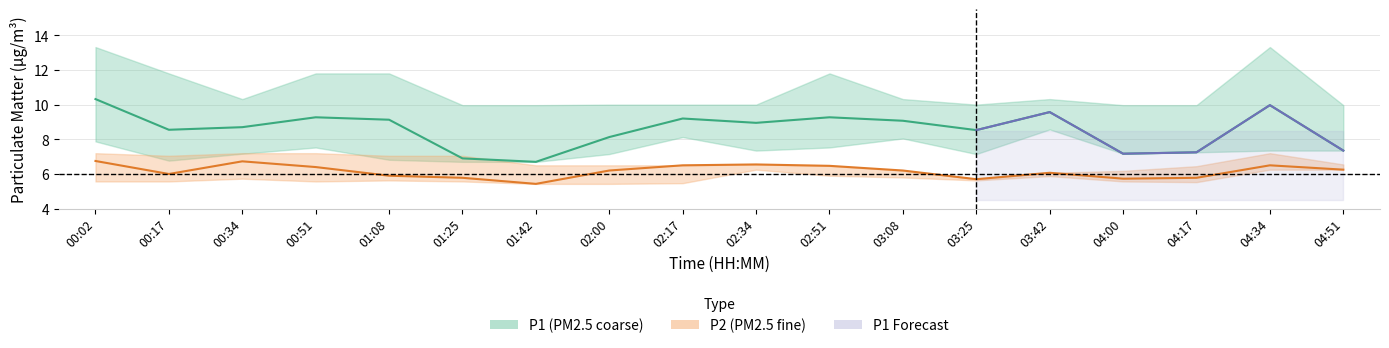

At which category does the chart reach its minimum across all series?

01:42